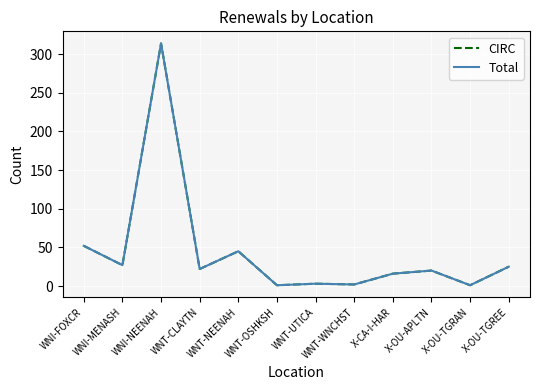

True or false: CIRC and Total cross at least once.

False